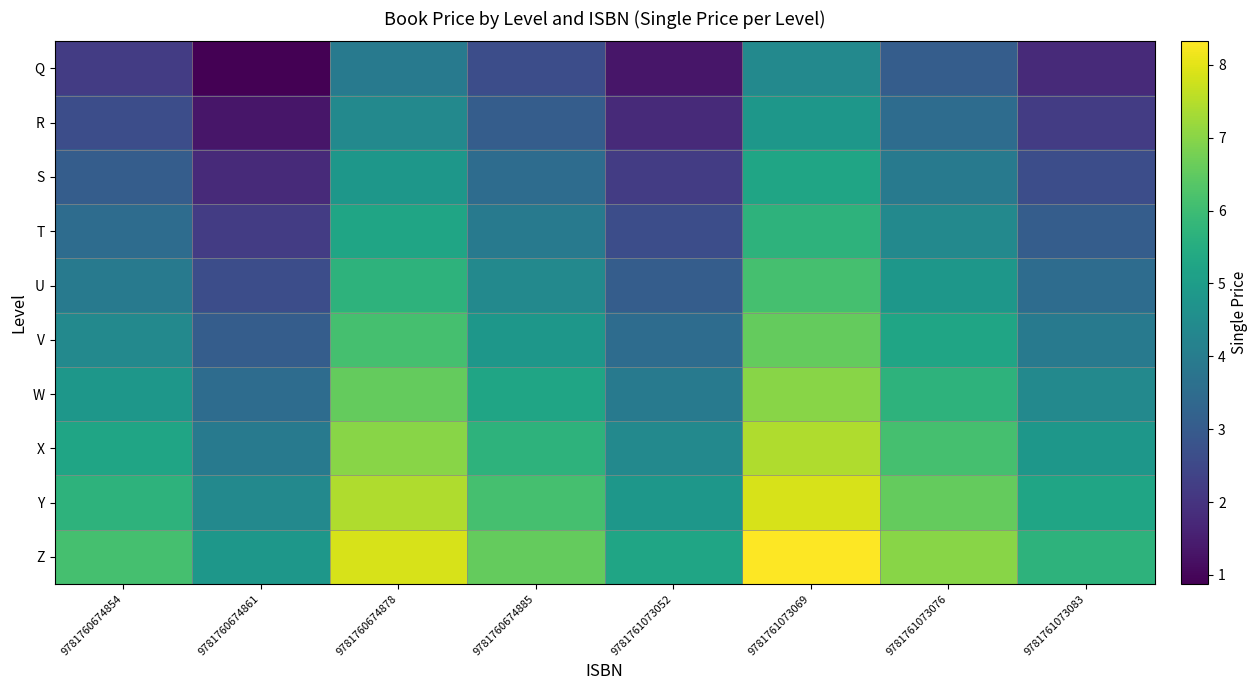

Reading left to right, extract all data points from this chart.

Q: 9781760674854=2.2	9781760674861=0.9	9781760674878=3.9	9781760674885=2.6	9781761073052=1.3	9781761073069=4.4	9781761073076=3.1	9781761073083=1.8
R: 9781760674854=2.6	9781760674861=1.3	9781760674878=4.4	9781760674885=3.1	9781761073052=1.8	9781761073069=4.8	9781761073076=3.5	9781761073083=2.2
S: 9781760674854=3.1	9781760674861=1.8	9781760674878=4.8	9781760674885=3.5	9781761073052=2.2	9781761073069=5.3	9781761073076=3.9	9781761073083=2.6
T: 9781760674854=3.5	9781760674861=2.2	9781760674878=5.3	9781760674885=3.9	9781761073052=2.6	9781761073069=5.7	9781761073076=4.4	9781761073083=3.1
U: 9781760674854=3.9	9781760674861=2.6	9781760674878=5.7	9781760674885=4.4	9781761073052=3.1	9781761073069=6.1	9781761073076=4.8	9781761073083=3.5
V: 9781760674854=4.4	9781760674861=3.1	9781760674878=6.1	9781760674885=4.8	9781761073052=3.5	9781761073069=6.6	9781761073076=5.3	9781761073083=3.9
W: 9781760674854=4.8	9781760674861=3.5	9781760674878=6.6	9781760674885=5.3	9781761073052=3.9	9781761073069=7.0	9781761073076=5.7	9781761073083=4.4
X: 9781760674854=5.3	9781760674861=3.9	9781760674878=7.0	9781760674885=5.7	9781761073052=4.4	9781761073069=7.4	9781761073076=6.1	9781761073083=4.8
Y: 9781760674854=5.7	9781760674861=4.4	9781760674878=7.4	9781760674885=6.1	9781761073052=4.8	9781761073069=7.9	9781761073076=6.6	9781761073083=5.3
Z: 9781760674854=6.1	9781760674861=4.8	9781760674878=7.9	9781760674885=6.6	9781761073052=5.3	9781761073069=8.3	9781761073076=7.0	9781761073083=5.7